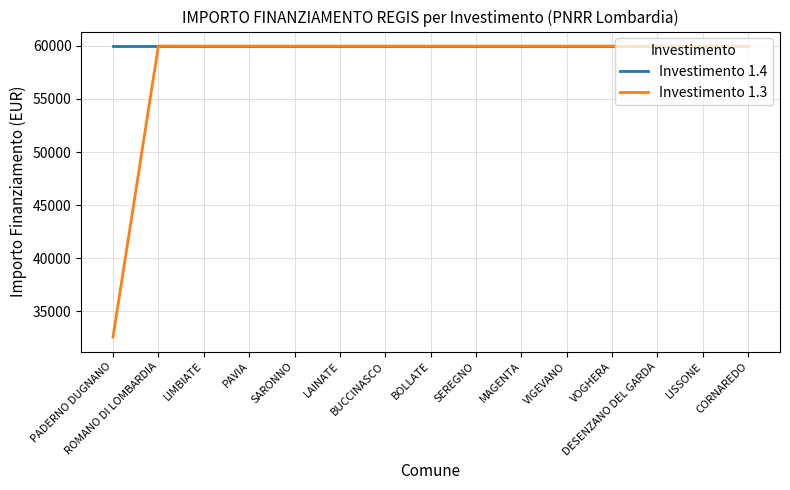

What are all the series names shown in the legend?

Investimento 1.4, Investimento 1.3